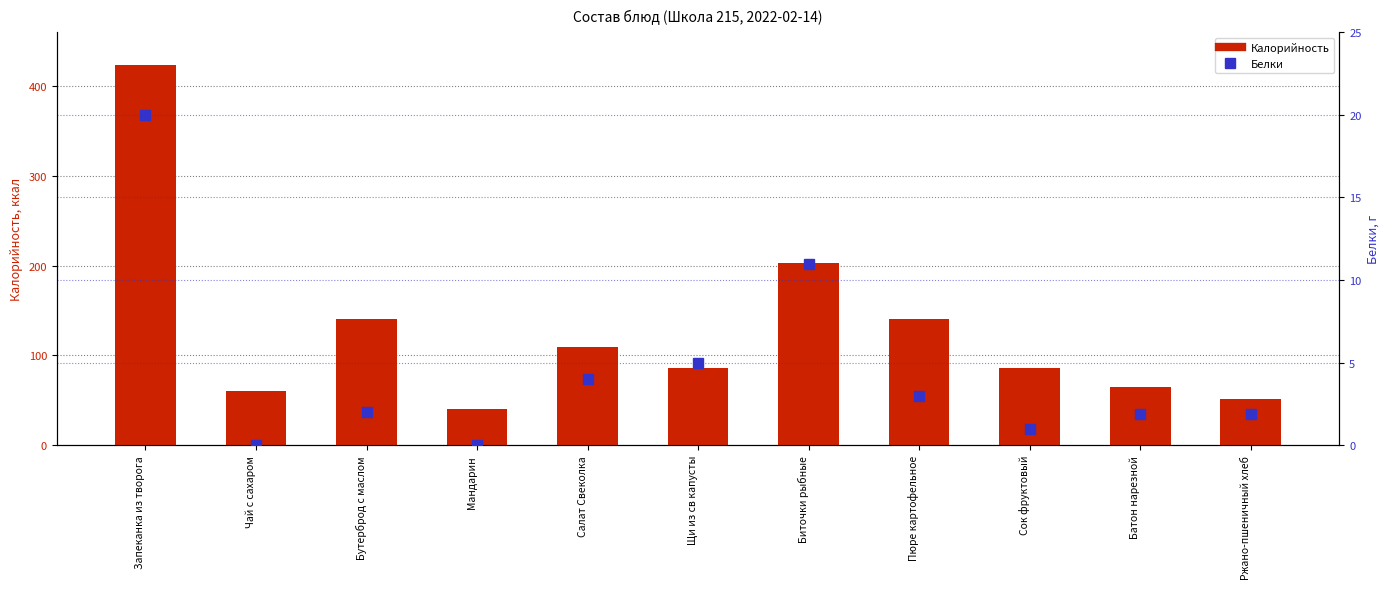

What is the difference between the maximum and minimum values in the Калорийность series?

384.0